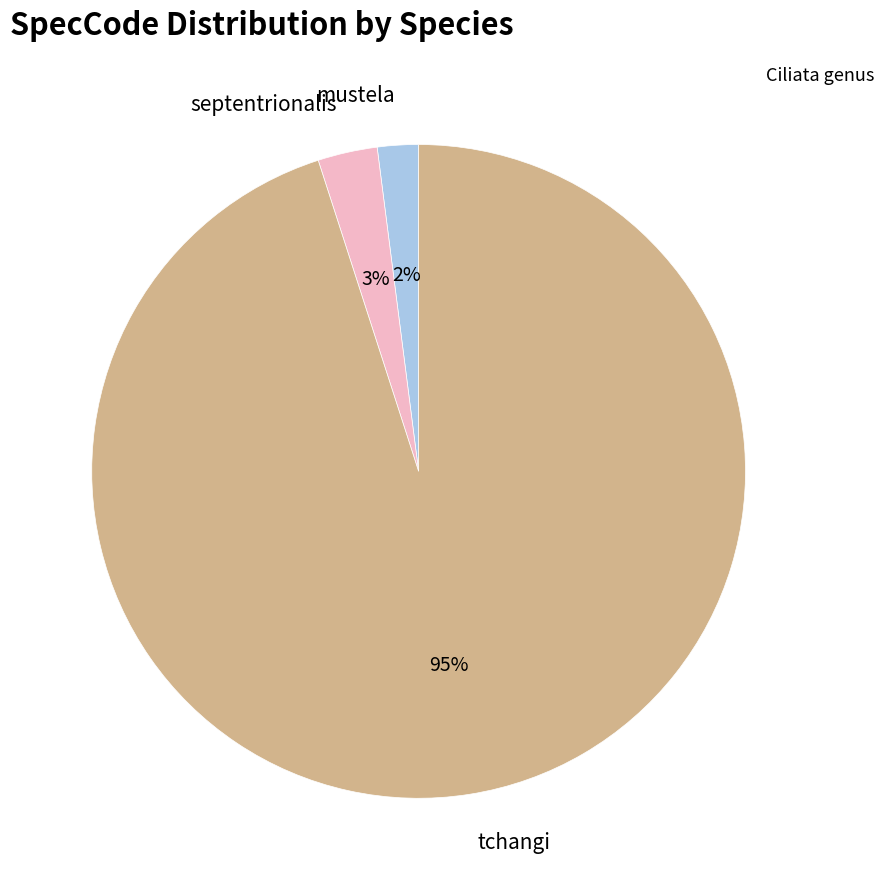

What percentage is the tchangi slice, to the nearest percent?

95%